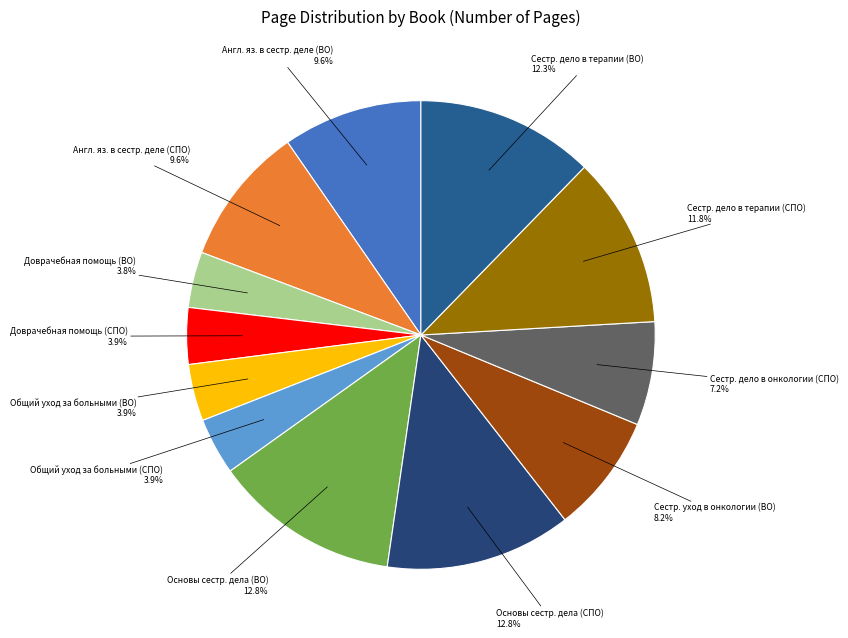

How many segments does this pie chart have?

12